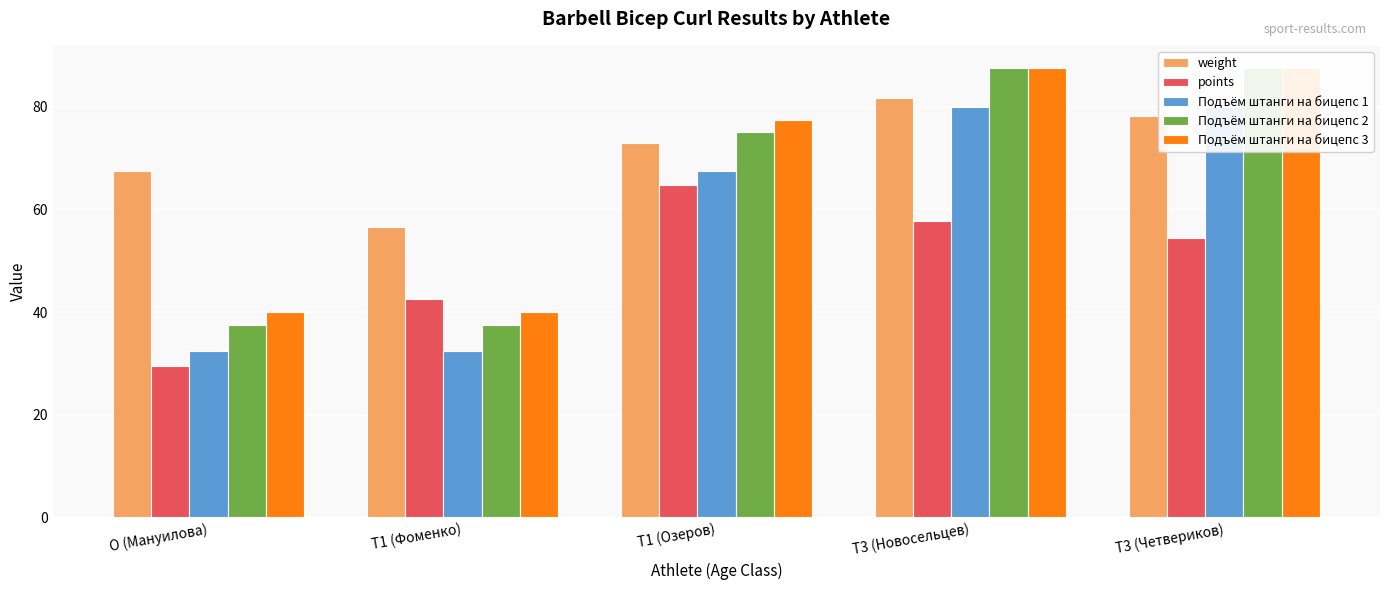

Does the chart contain any negative values?

No